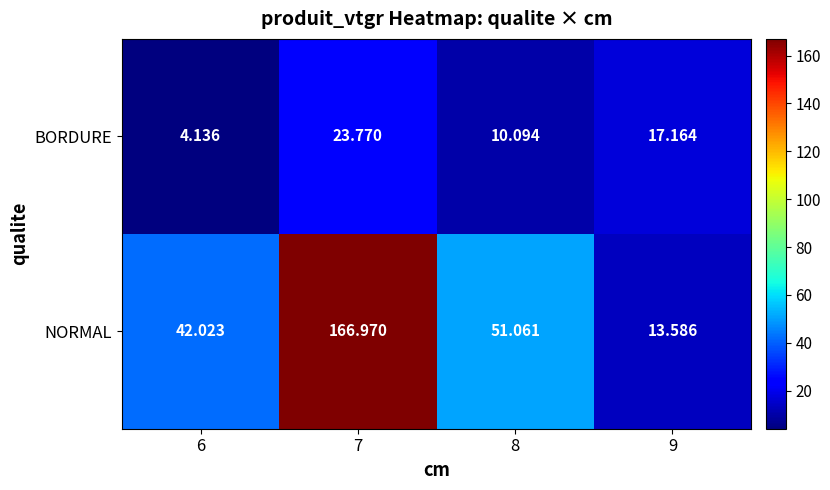

Which series has the largest total across all categories?

NORMAL